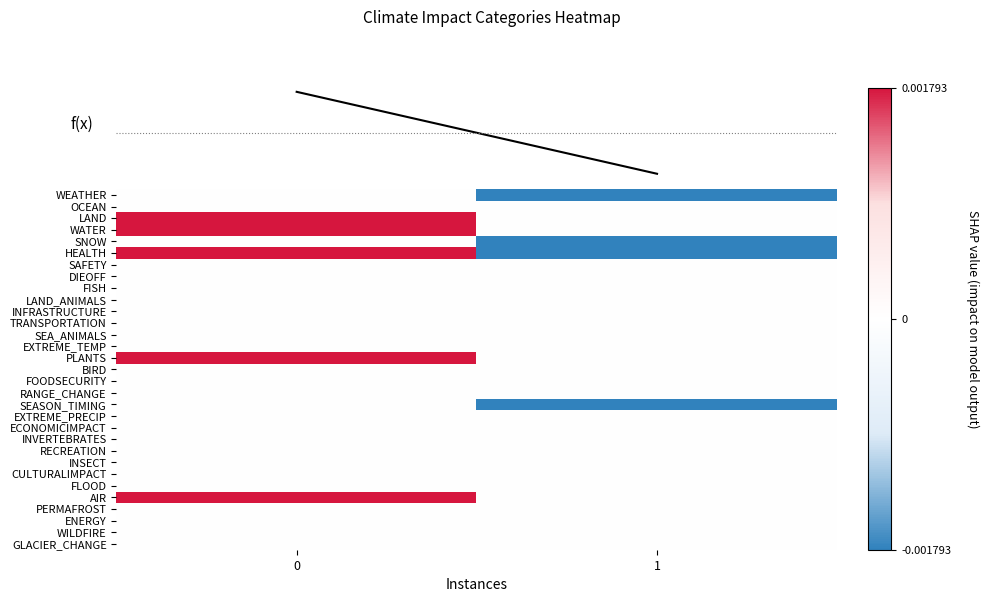

Rank the series by their maximum value, from lowest to highest.

WEATHER, OCEAN, SNOW, SAFETY, DIEOFF, FISH, LAND_ANIMALS, INFRASTRUCTURE, TRANSPORTATION, SEA_ANIMALS, EXTREME_TEMP, BIRD, FOODSECURITY, RANGE_CHANGE, SEASON_TIMING, EXTREME_PRECIP, ECONOMICIMPACT, INVERTEBRATES, RECREATION, INSECT, CULTURALIMPACT, FLOOD, PERMAFROST, ENERGY, WILDFIRE, GLACIER_CHANGE, LAND, WATER, HEALTH, PLANTS, AIR